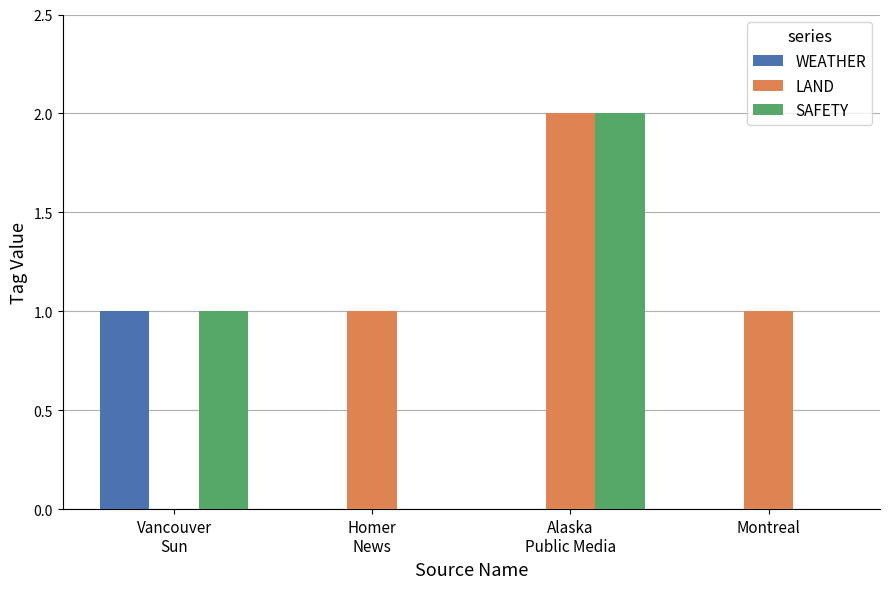

Reading right to left, list all the values displayed in this chart.

WEATHER: Montreal=0	Alaska
Public Media=0	Homer
News=0	Vancouver
Sun=1
LAND: Montreal=1	Alaska
Public Media=2	Homer
News=1	Vancouver
Sun=0
SAFETY: Montreal=0	Alaska
Public Media=2	Homer
News=0	Vancouver
Sun=1